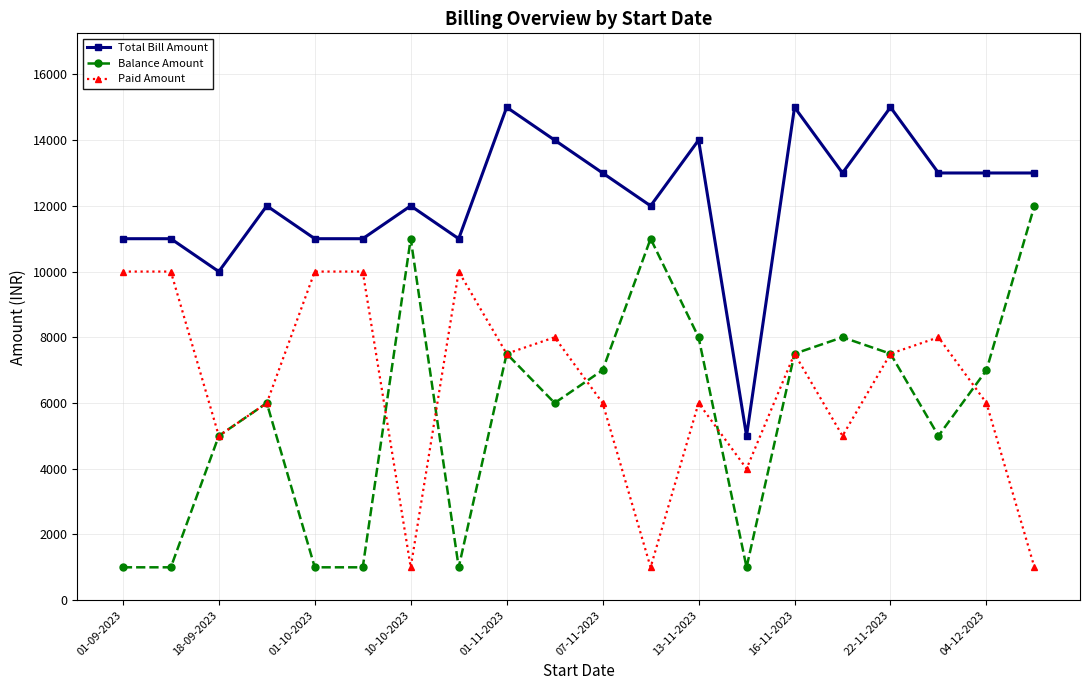

True or false: Total Bill Amount and Paid Amount intersect in this chart.

False